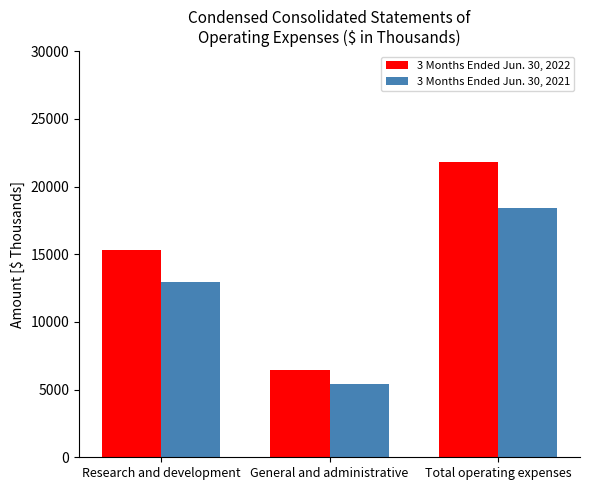

What is the label of the 3rd bar from the right?

Research and development